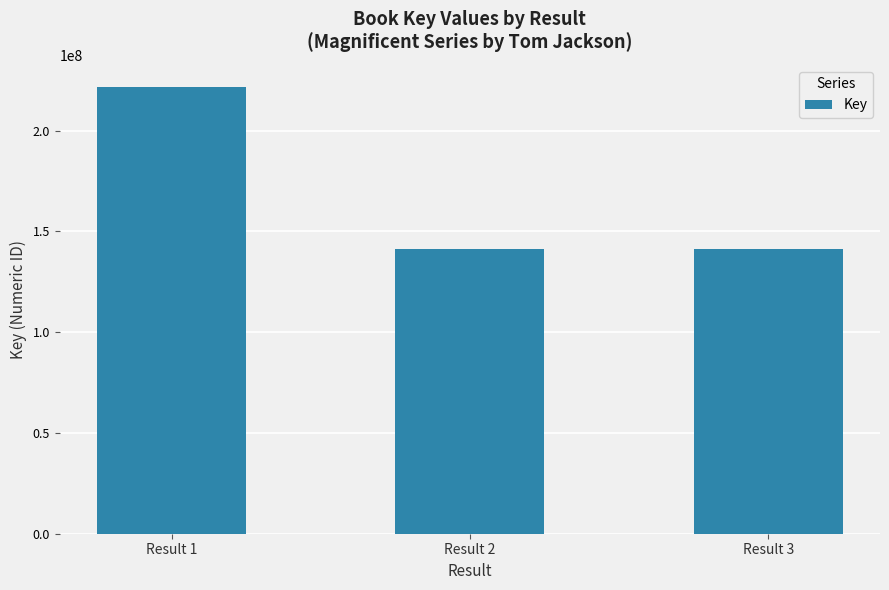

What is the value of the 1st bar from the left?

221567255